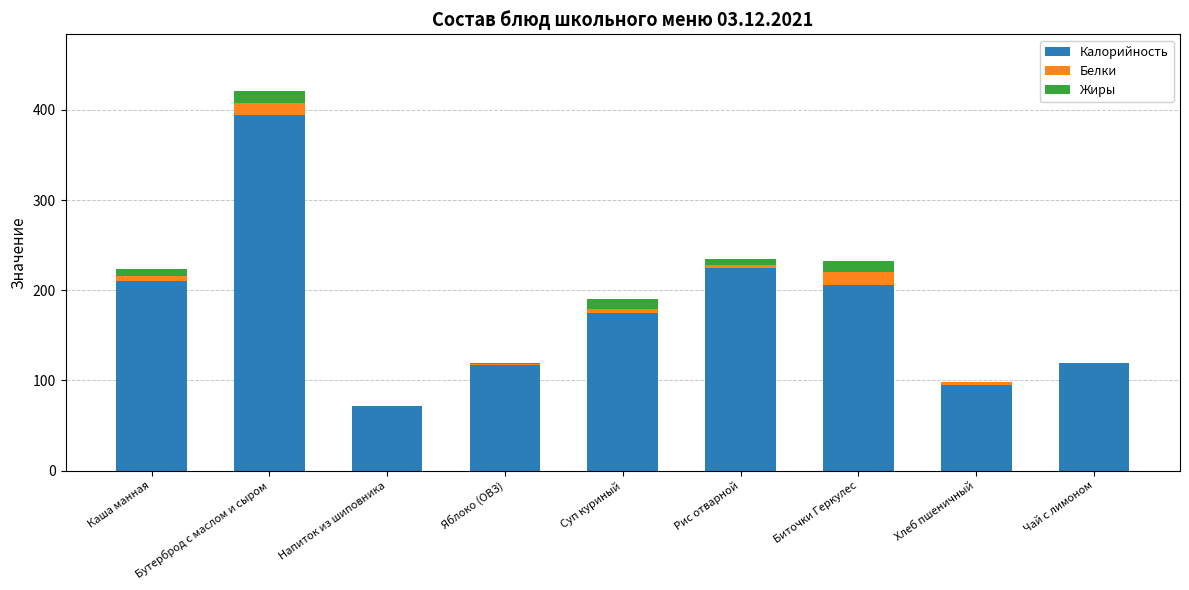

What are all the series names shown in the legend?

Калорийность, Белки, Жиры